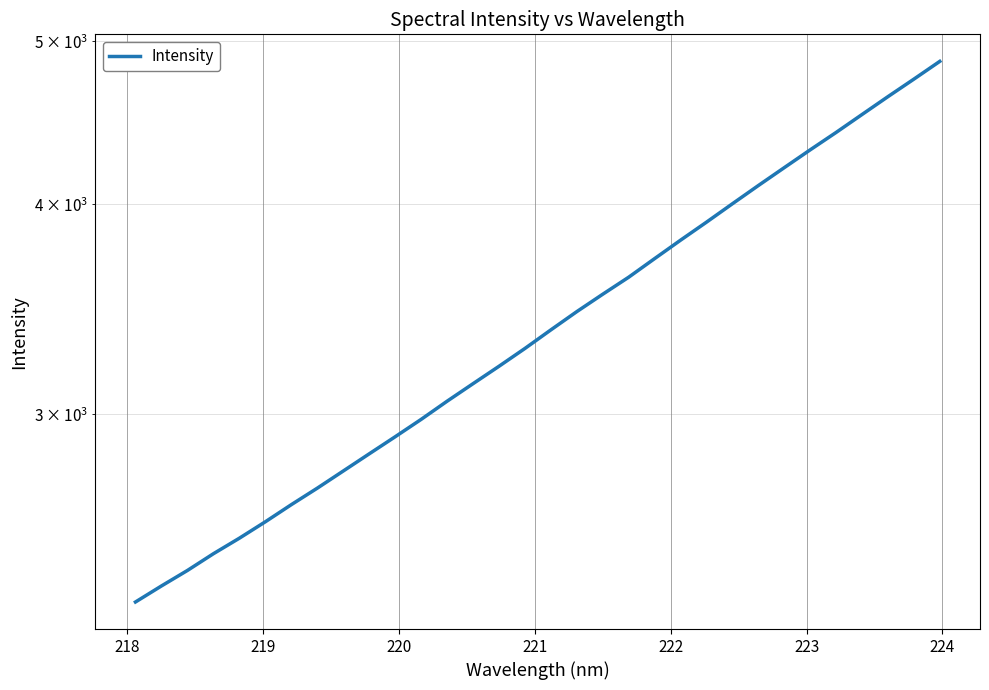

How many data points are above 3367?

16